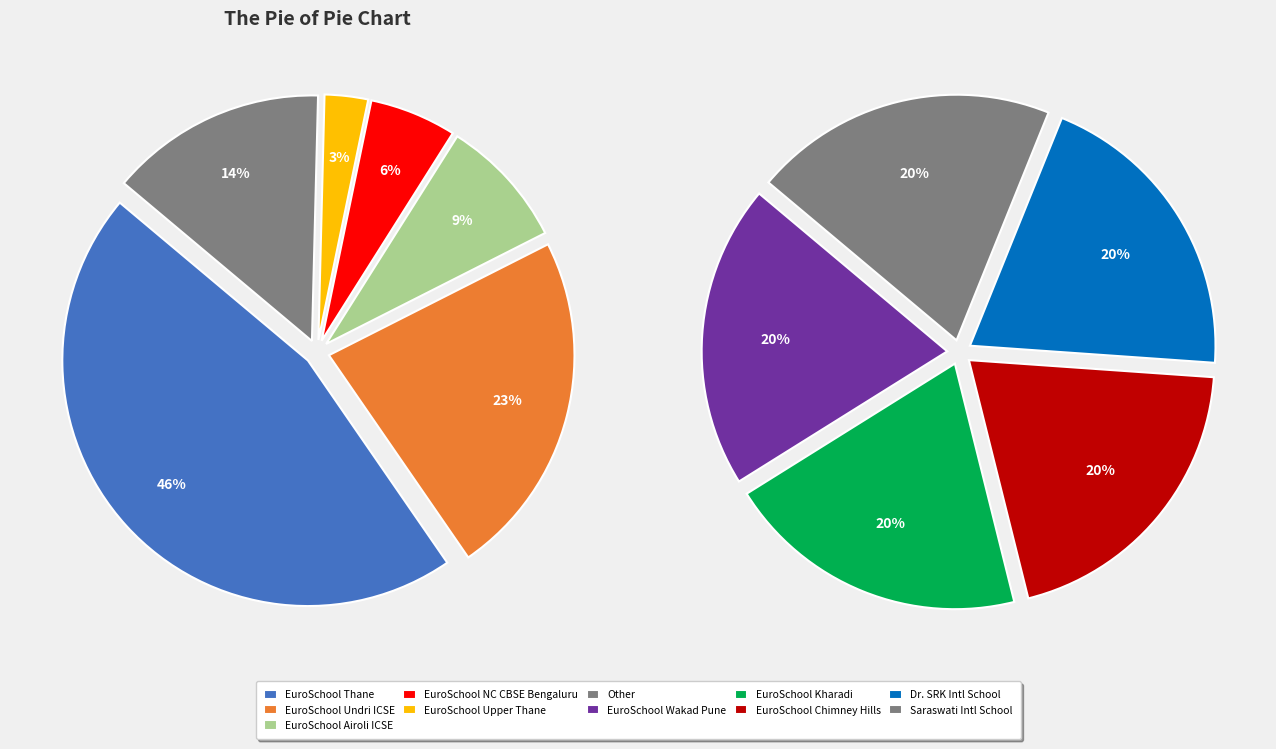

Does EuroSchool, Undri, ICSE represent more than half of the total?

No